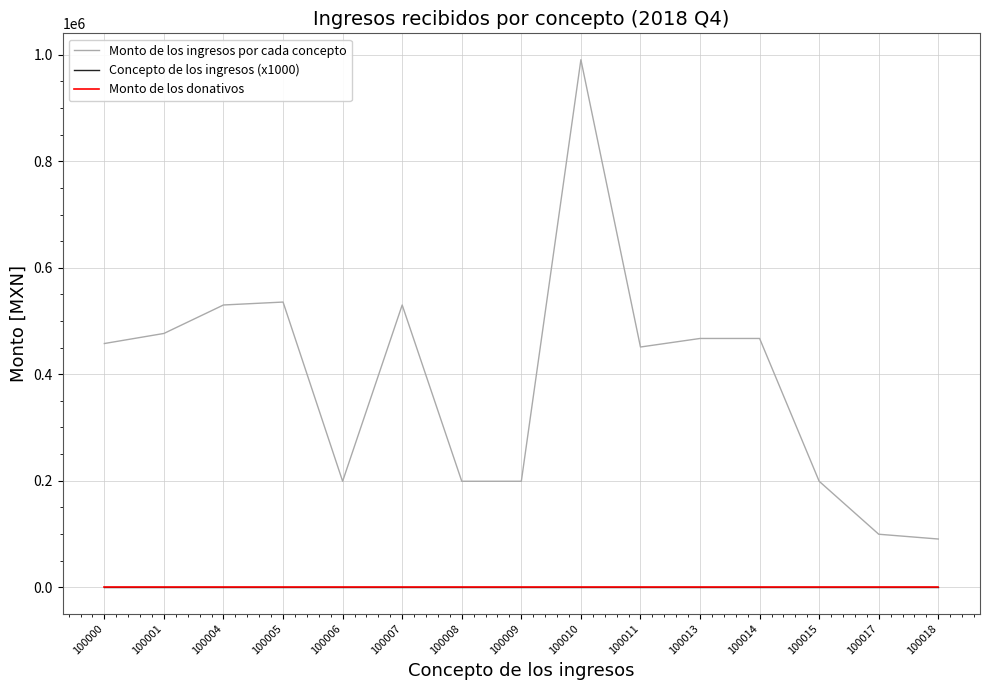

How many lines are shown in the chart?

3